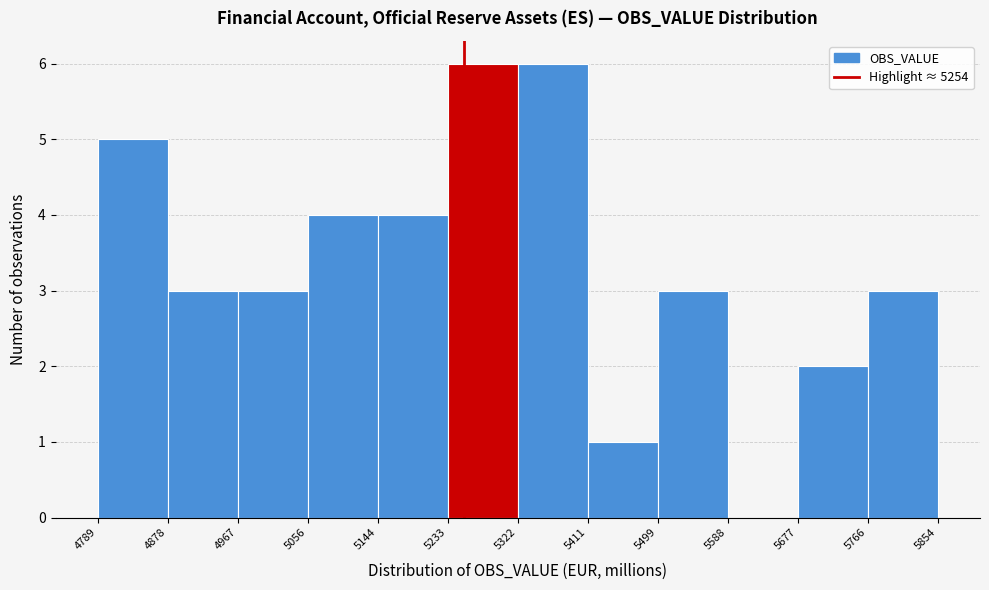

Reading left to right, list every bar in this chart as the range it spans on the x-axis followed by its height. The values are not printed on the chart, so give them approximately, as read against the axis.

4789 to 4878: 5
4878 to 4967: 3
4967 to 5056: 3
5056 to 5144: 4
5144 to 5233: 4
5233 to 5322: 6
5322 to 5411: 6
5411 to 5499: 1
5499 to 5588: 3
5588 to 5677: 0
5677 to 5766: 2
5766 to 5854: 3